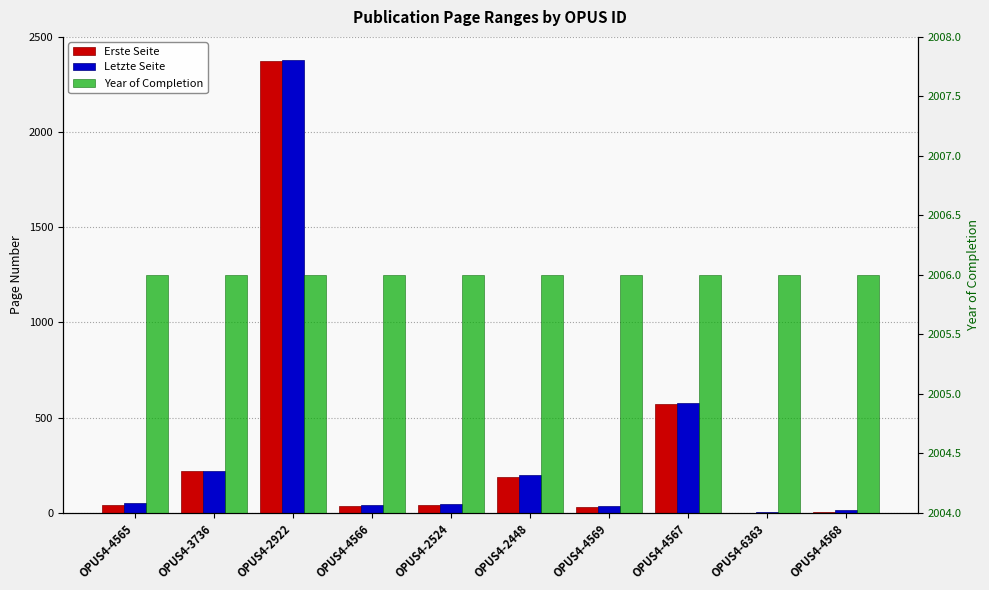

Is it true that Letzte Seite equals 85 at OPUS4-2524?

False